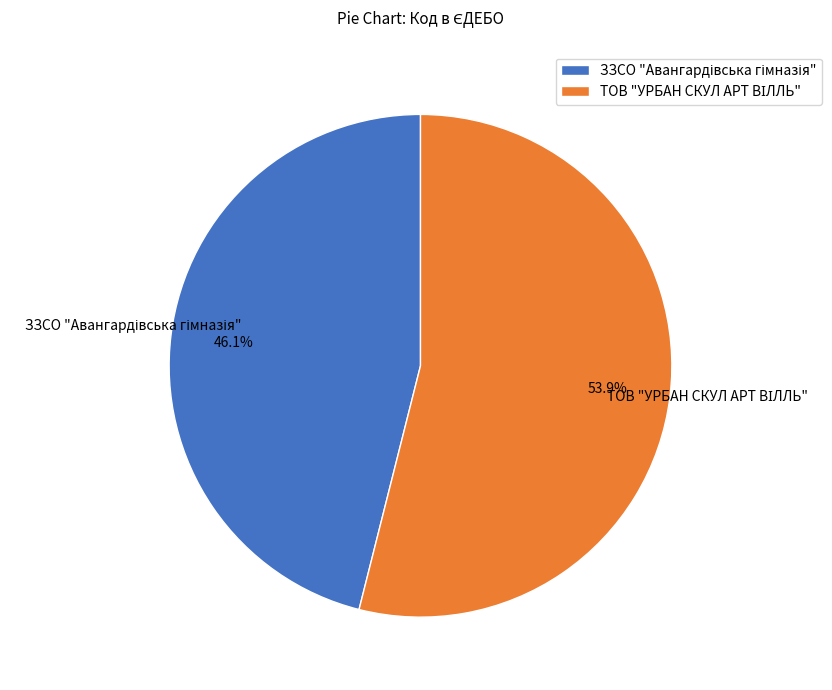

Is there a majority slice in this chart?

Yes